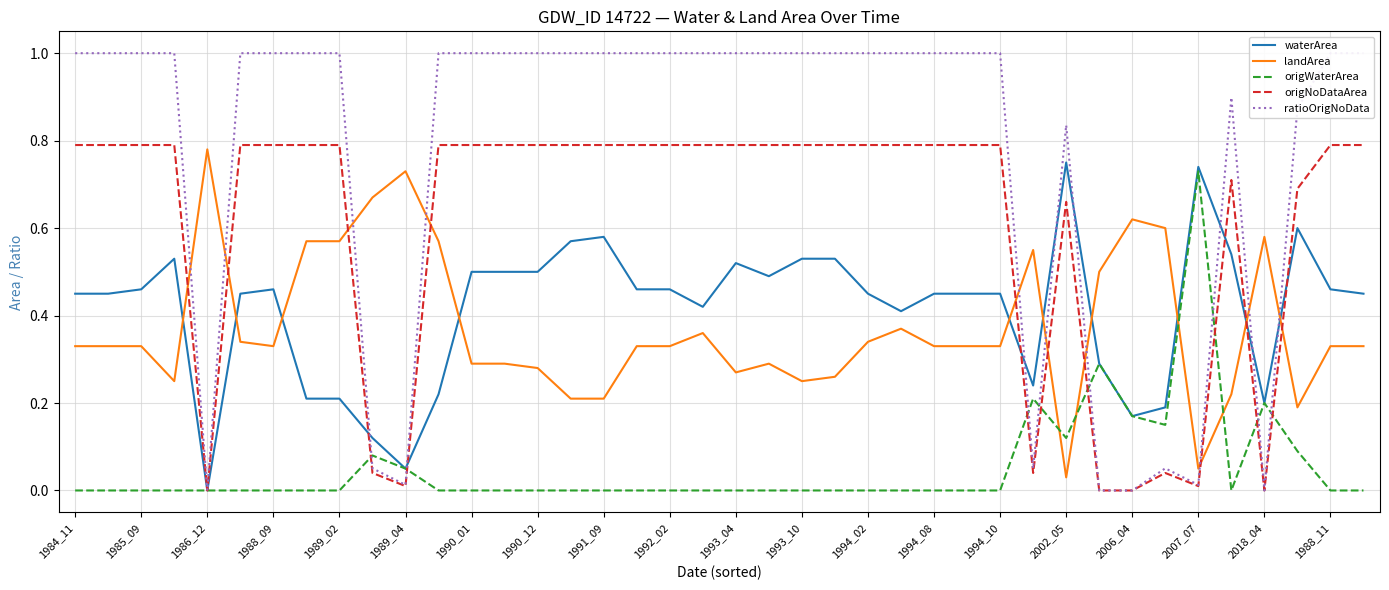

What is the difference between the maximum and minimum values in the landArea series?

0.8